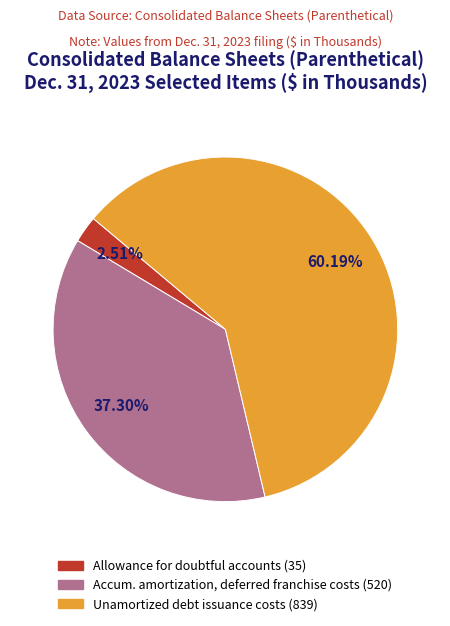

Is there any slice that represents more than half of the pie?

Yes